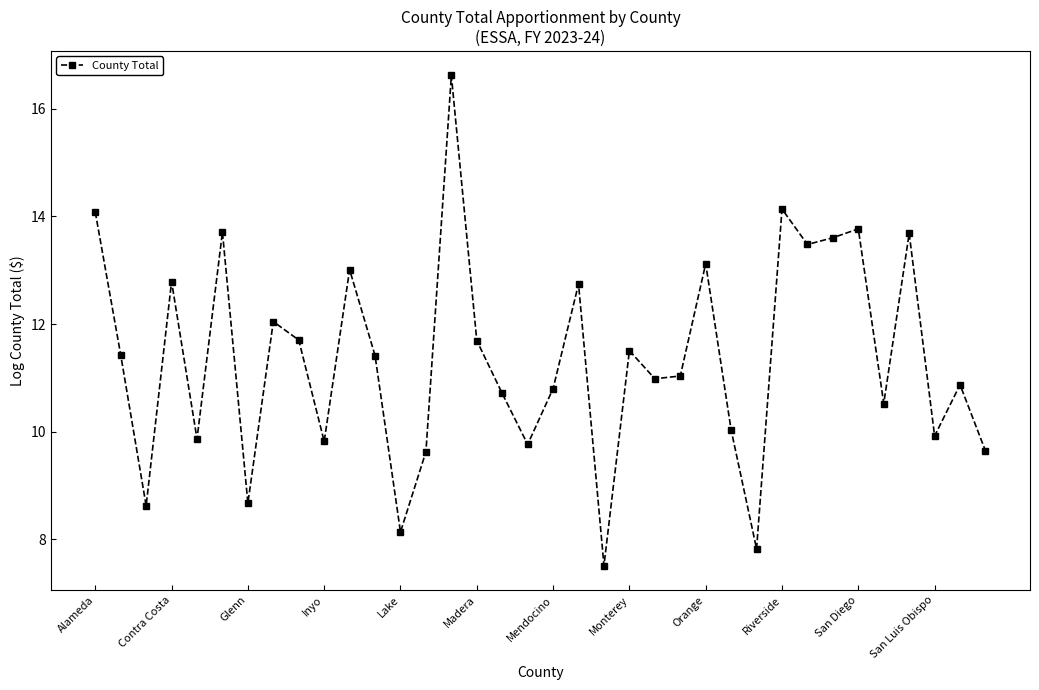

Count the number of data series in this chart.

1